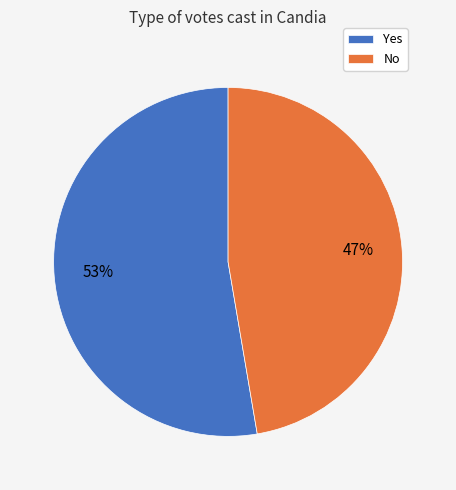

What is the largest slice in the pie chart?

Yes